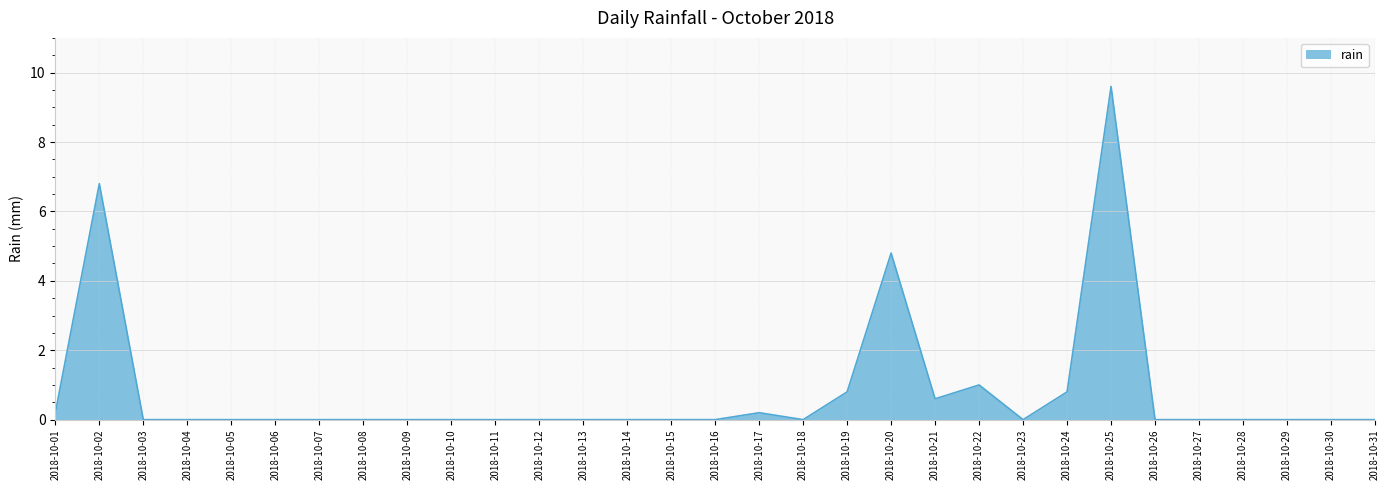

What is the difference between the maximum and minimum values?

9.6